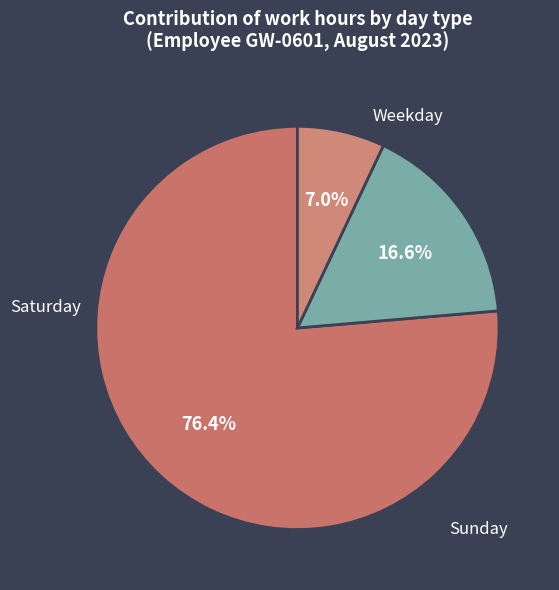

How many segments does this pie chart have?

3